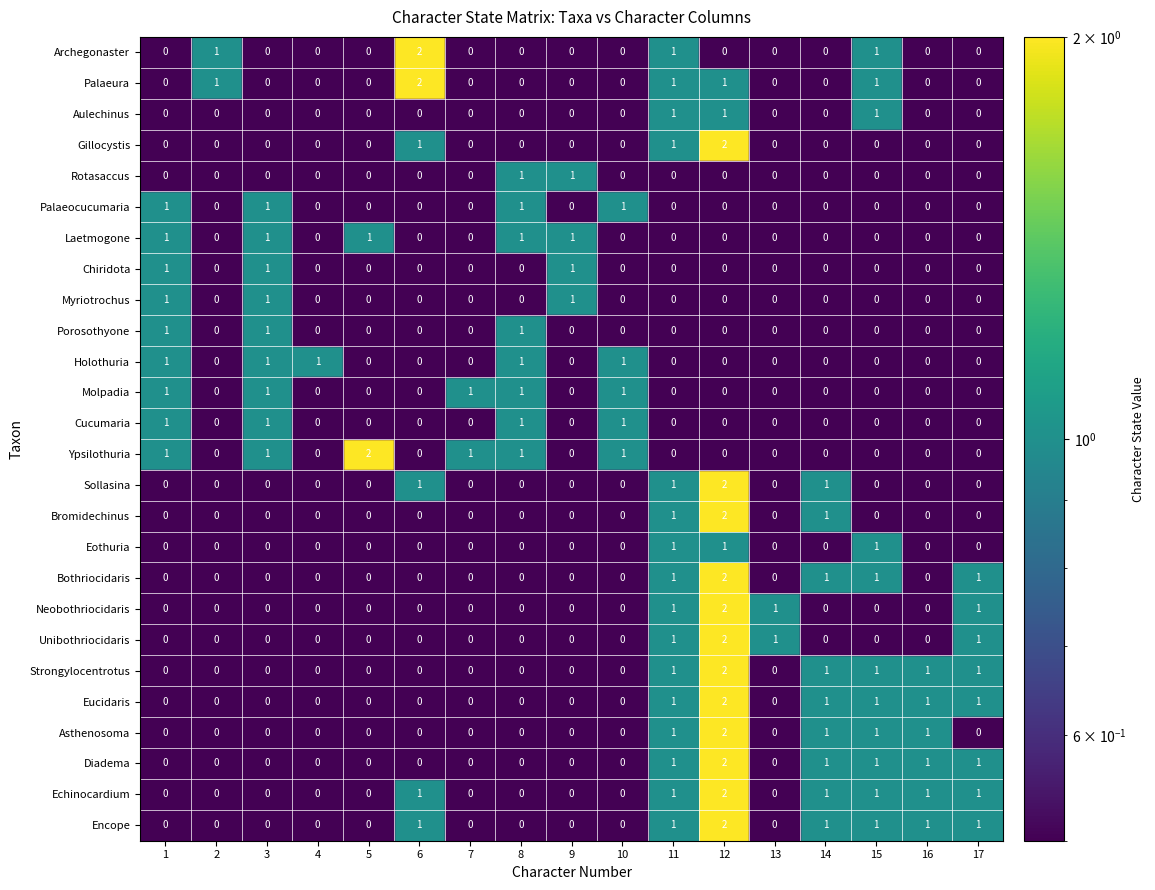

The Palaeura series shows 0 at 11. True or false?

False